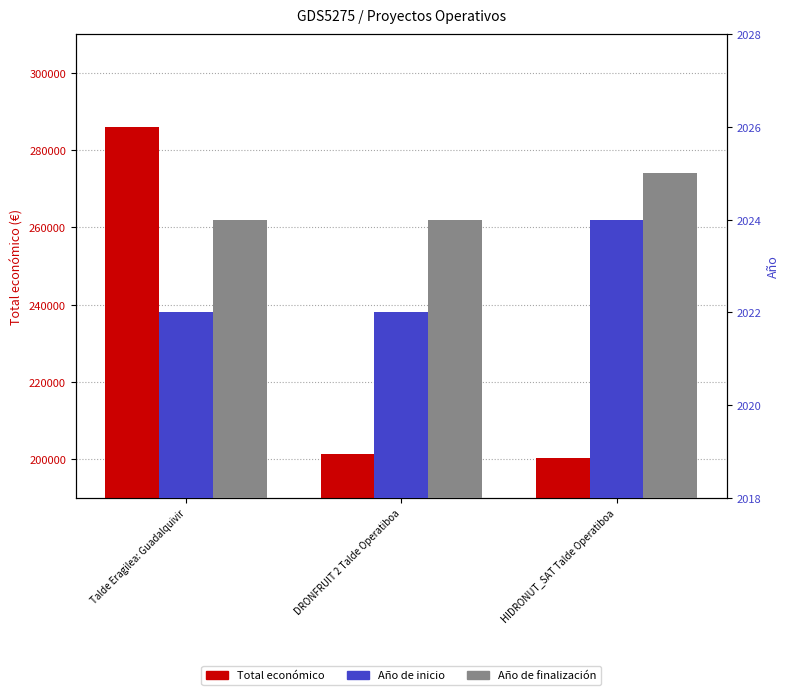

What is the difference between the maximum and minimum values in the Total económico series?

85670